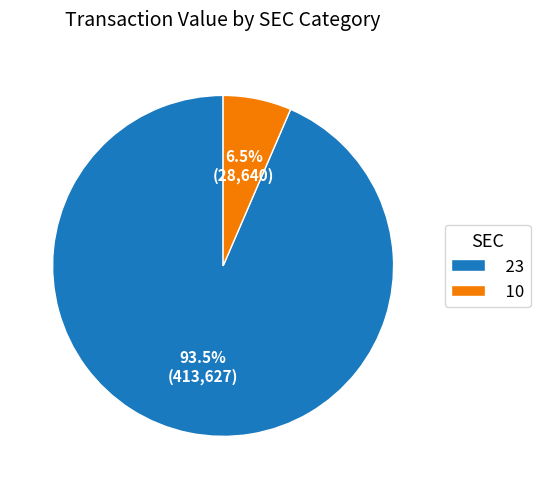

To the nearest percent, what is the difference between the 23 and 10 slice percentages?

87%